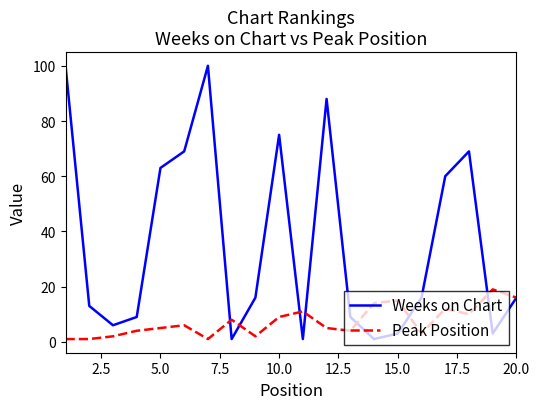

Which series has the largest total across all categories?

Weeks on Chart